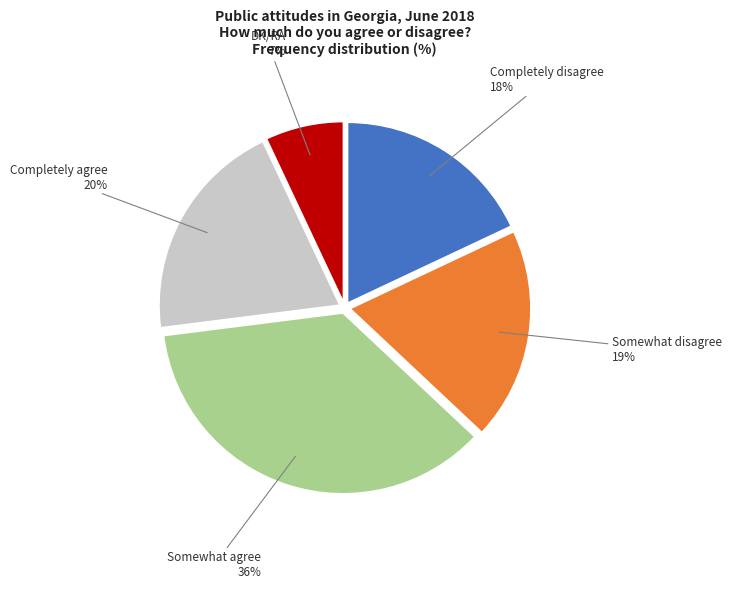

How many slices are in this pie chart?

5